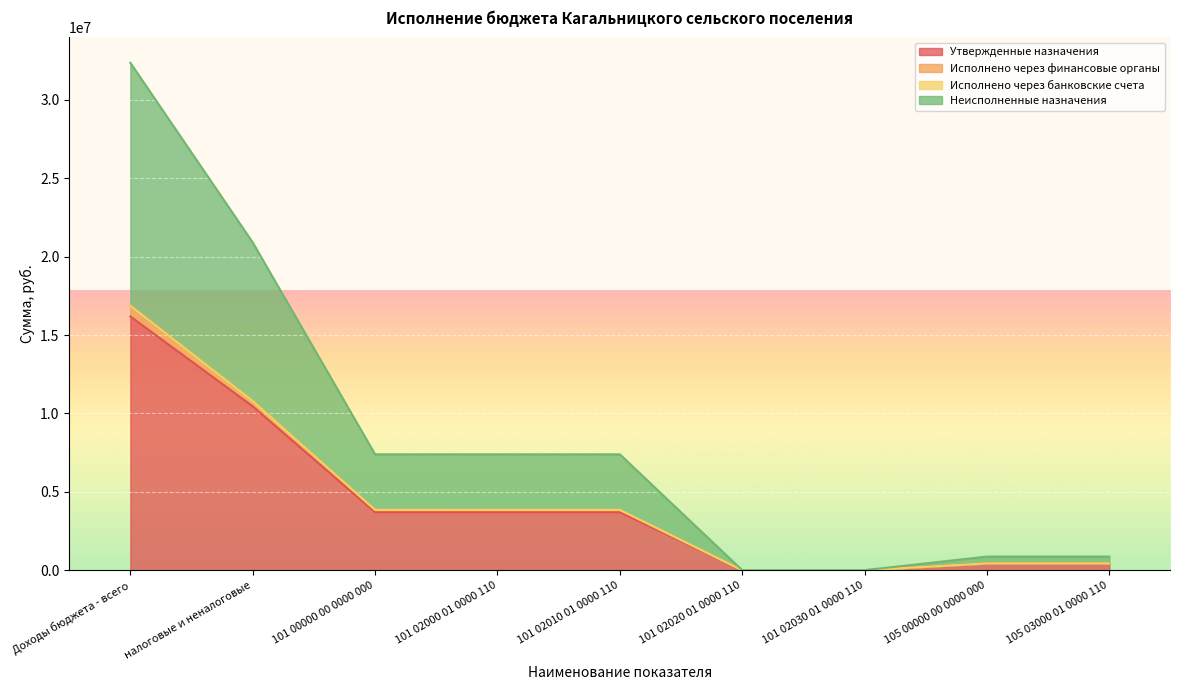

At which category is the sum across all series the highest?

Доходы бюджета - всего